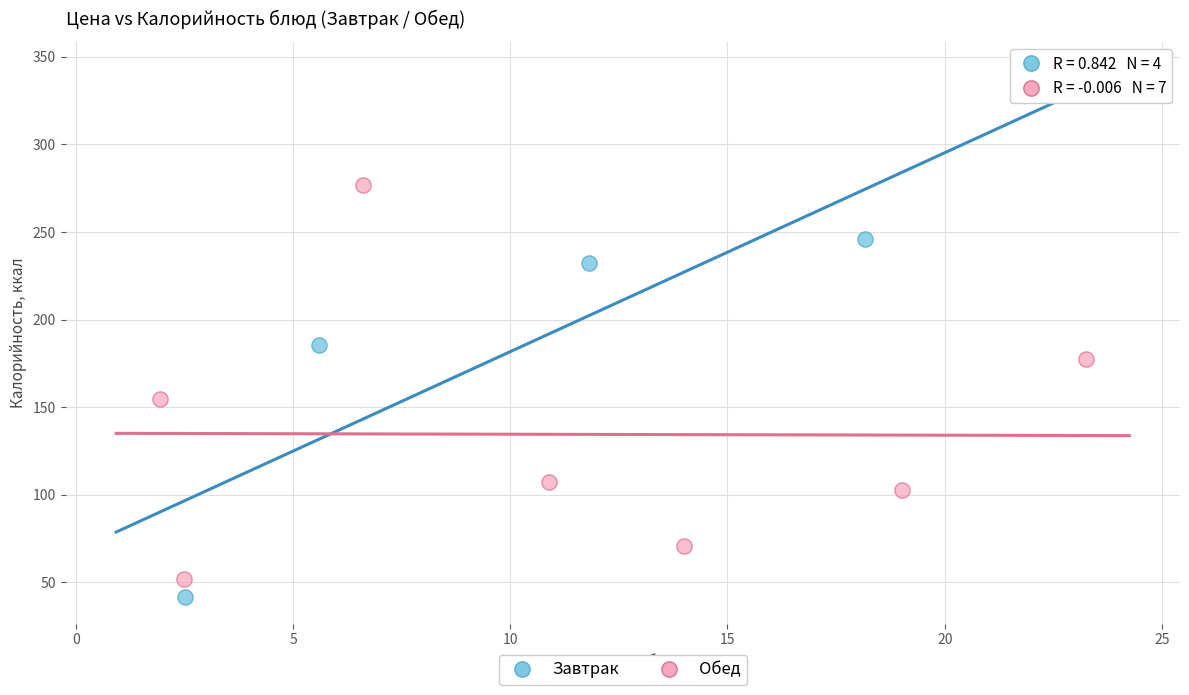

Which series reaches the maximum Y coordinate?

Обед